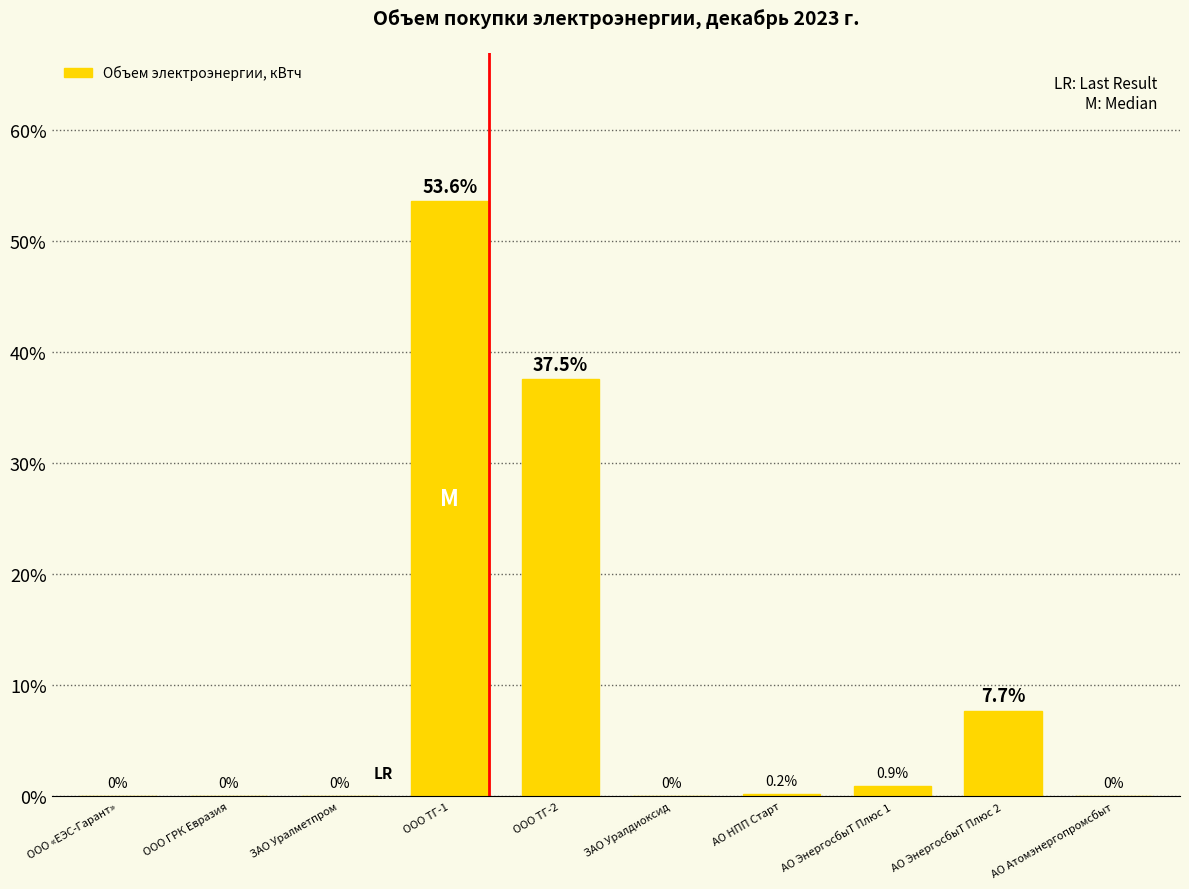

True or false: the data shows 3.5 at АО ЭнергосбыТ Плюс 2.

False